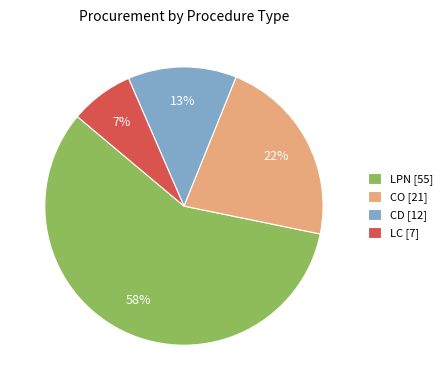

The CO slice represents 31% of the pie. True or false?

False